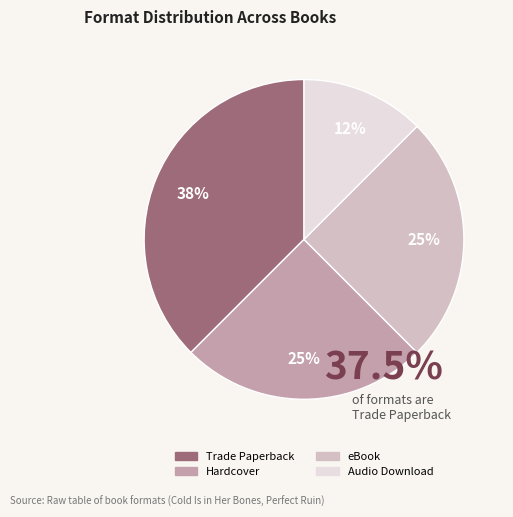

Which category has the biggest portion of the pie?

Trade Paperback